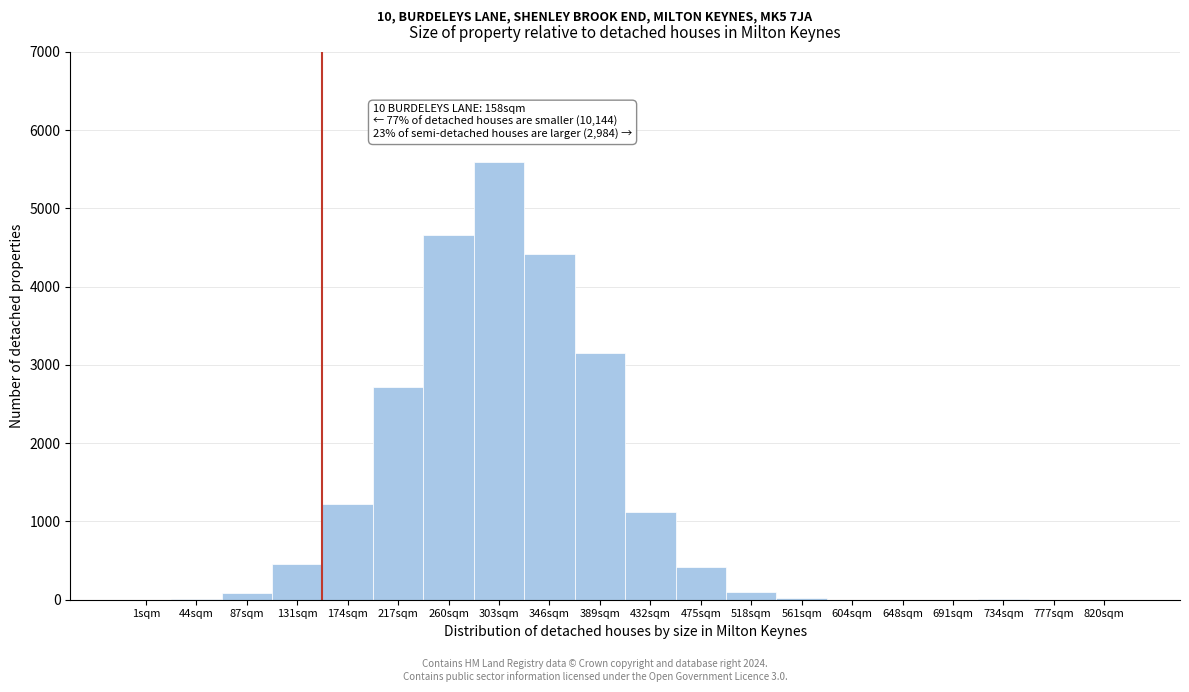

Which category has the highest value across all series?

303sqm